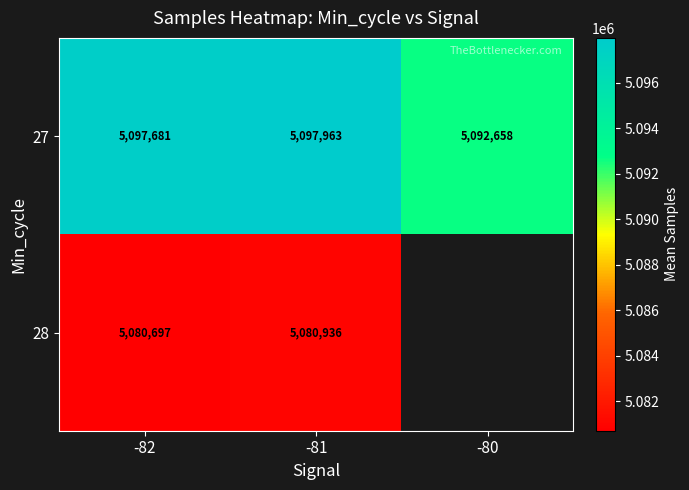

What is the minimum value for 27?

5092658.0